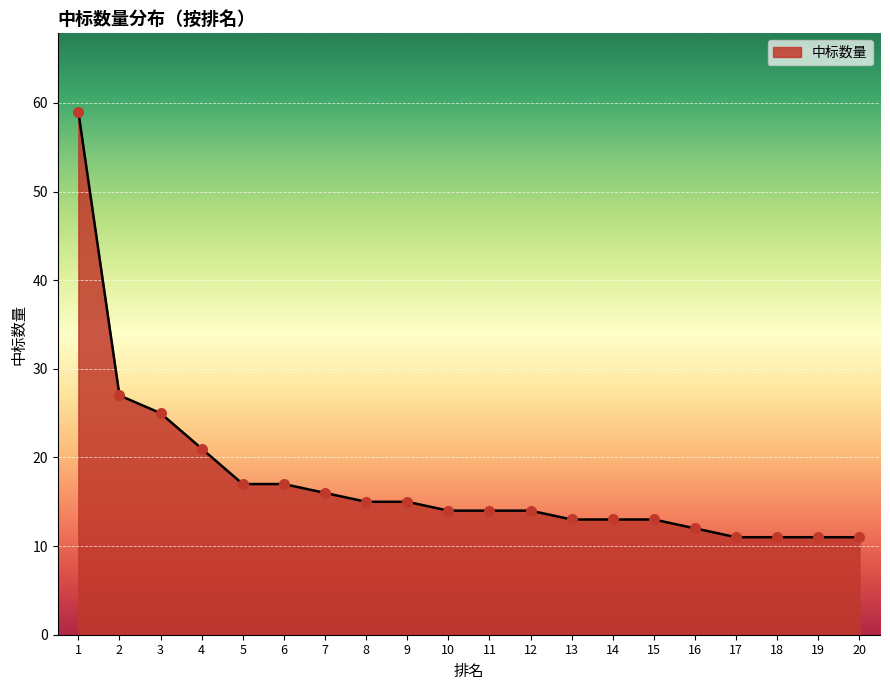

What is the ratio of the value at 6 to the value at 10?

1.2